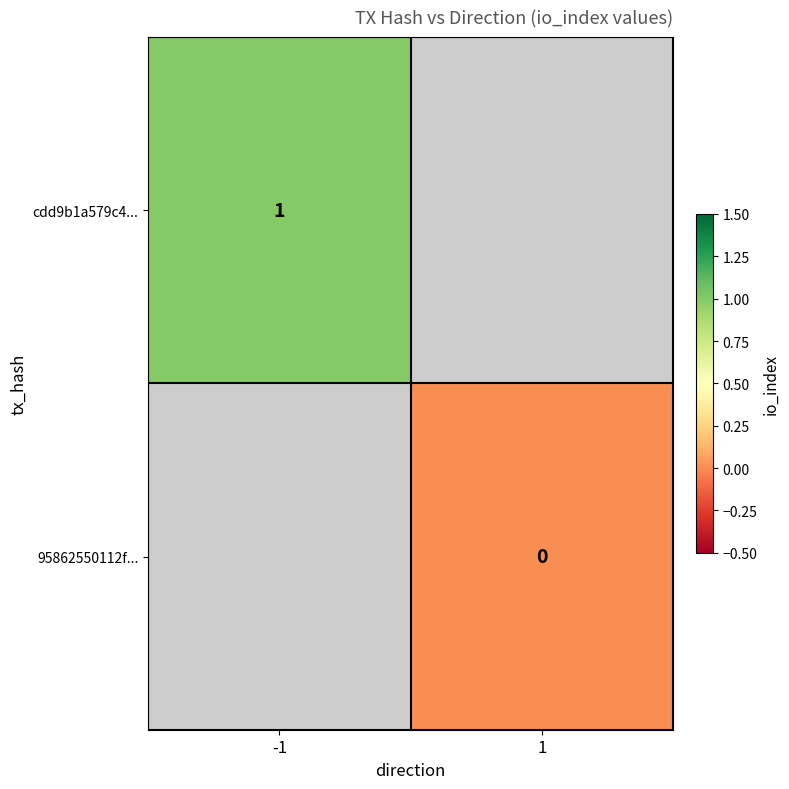

The value of cdd9b1a579c4... at -1 is 1. True or false?

True